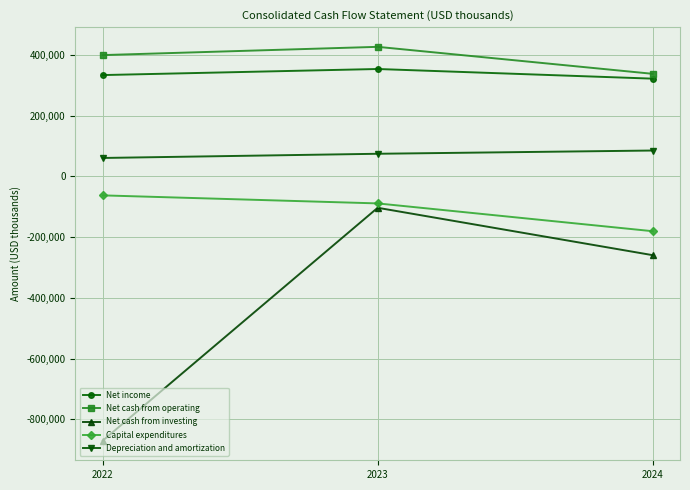

What is the difference between the Net cash from operating values at 2023 and 2022?

27201